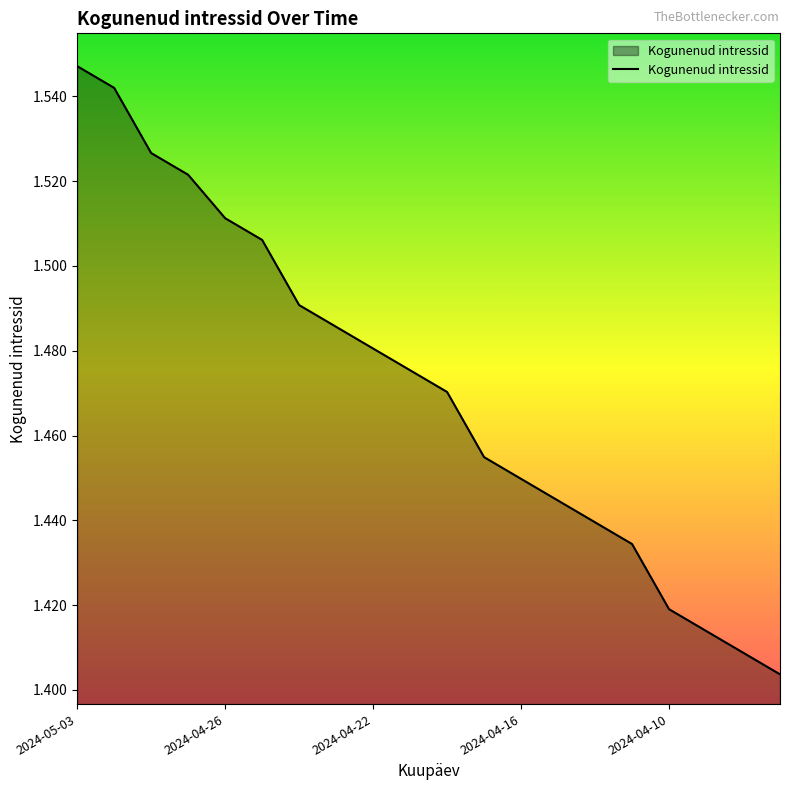

At which label is the value closest to 1?

2024-04-05